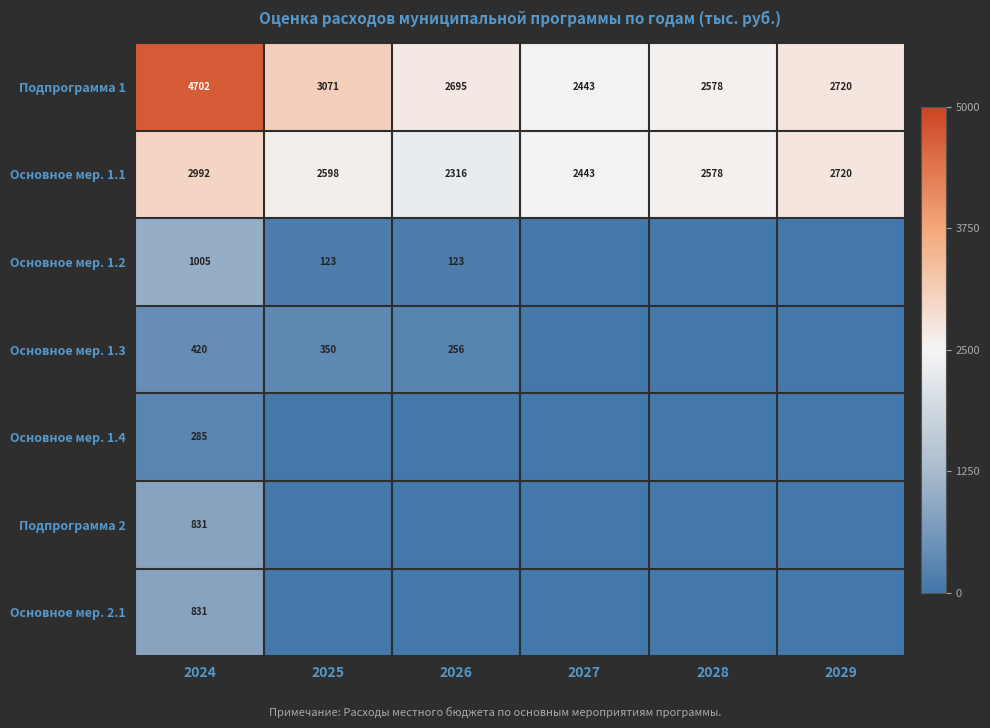

How many categories are shown in the chart?

6